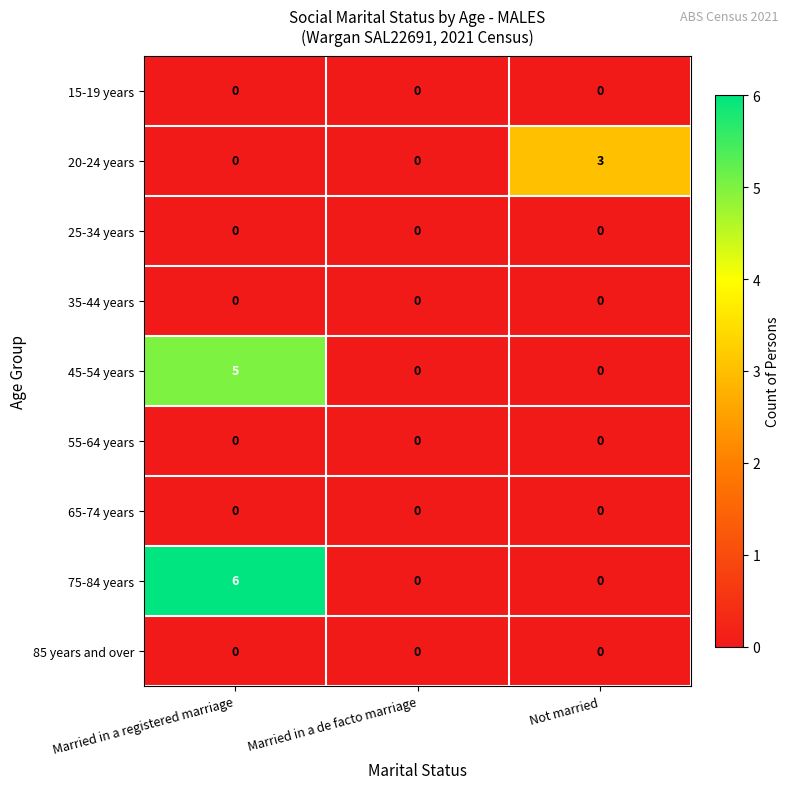

Which series has the widest spread of values?

75-84 years